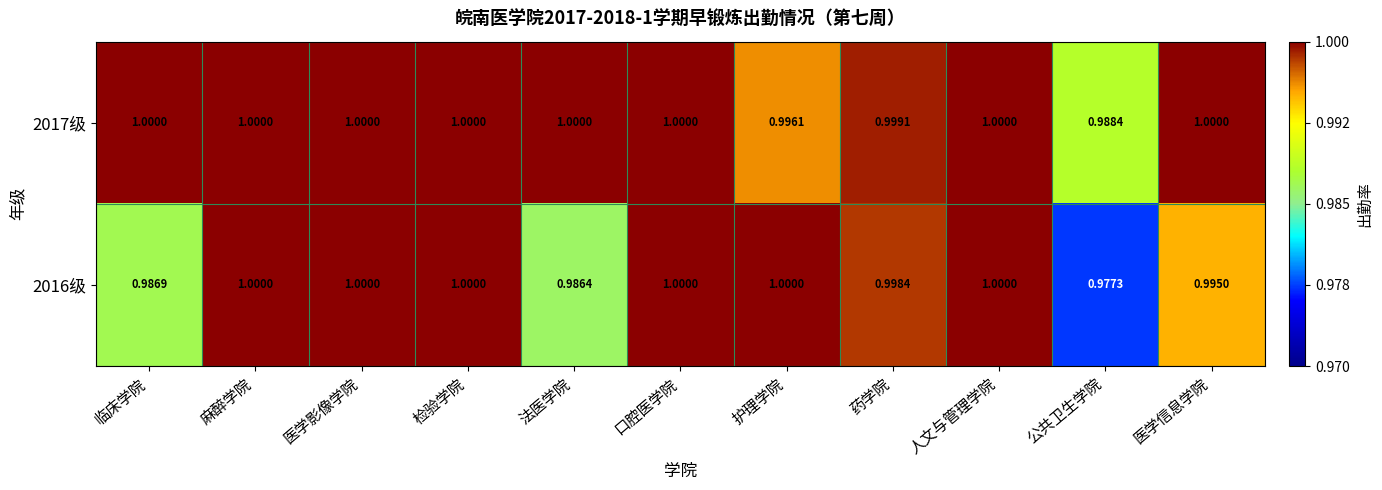

Is the value of 2016级 at 药学院 greater than the value of 2017级 at 公共卫生学院?

Yes